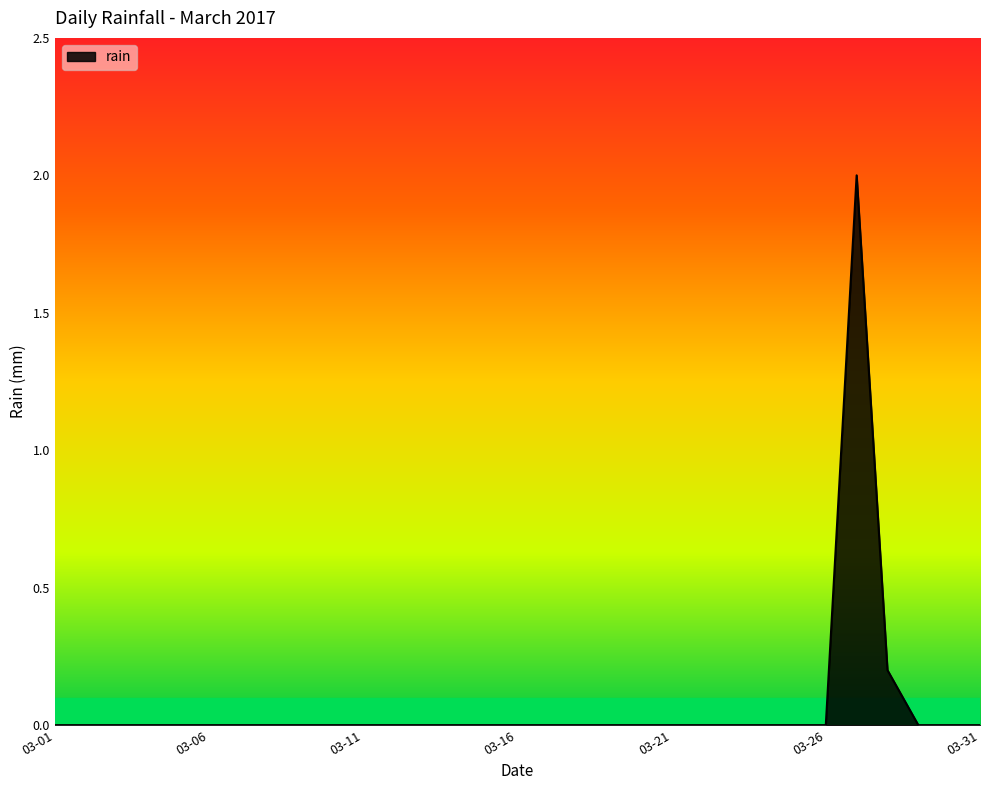

What is the difference between the maximum and minimum values?

2.0